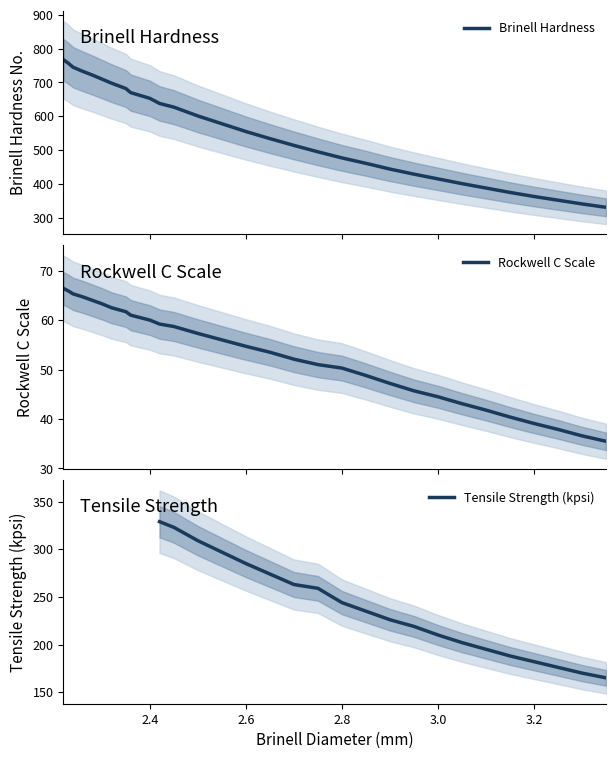

What is the minimum value for Brinell Hardness?

331